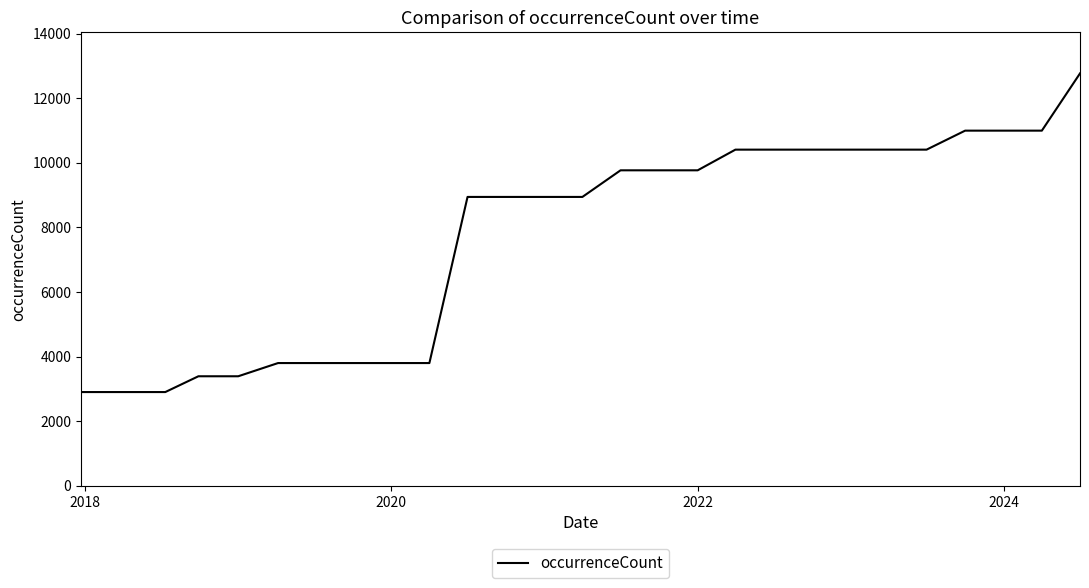

What is the greatest value displayed?

12768